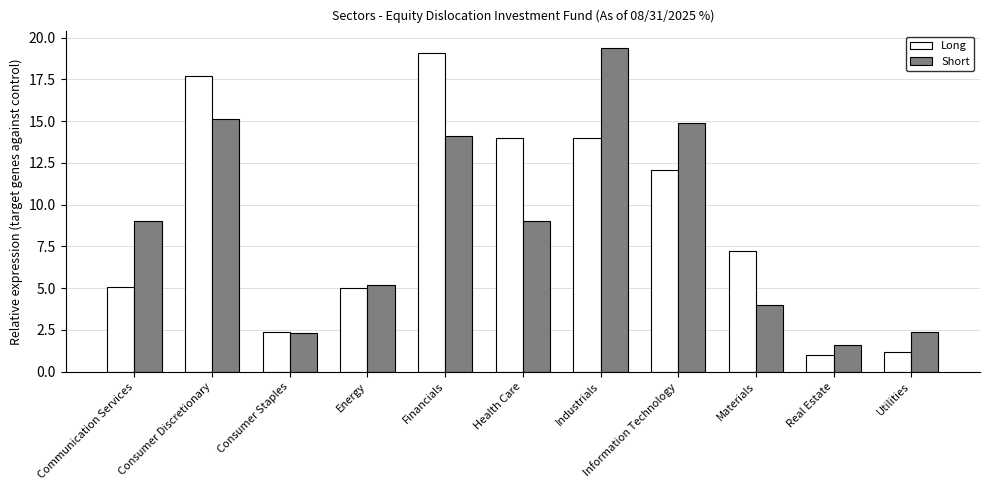

What is the difference between the maximum and minimum values in the Short series?

17.8